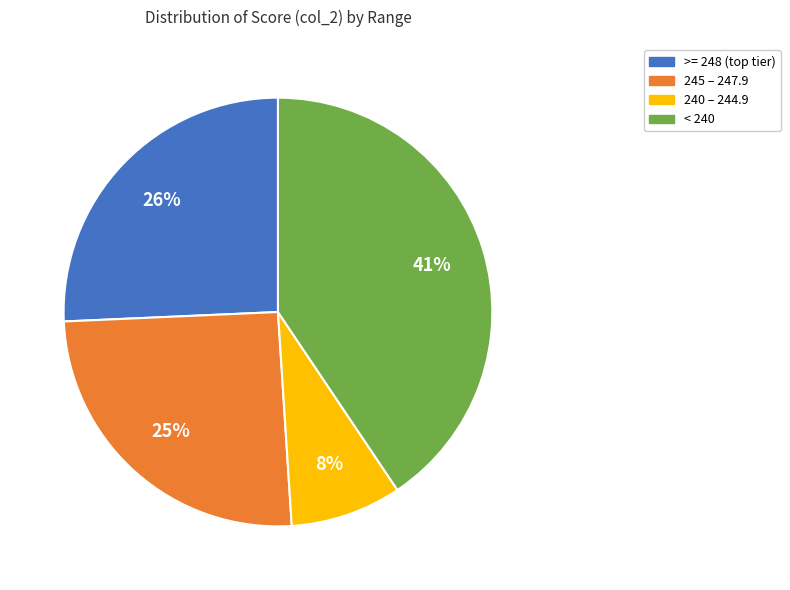

To the nearest percent, what is the average slice percentage?

25%